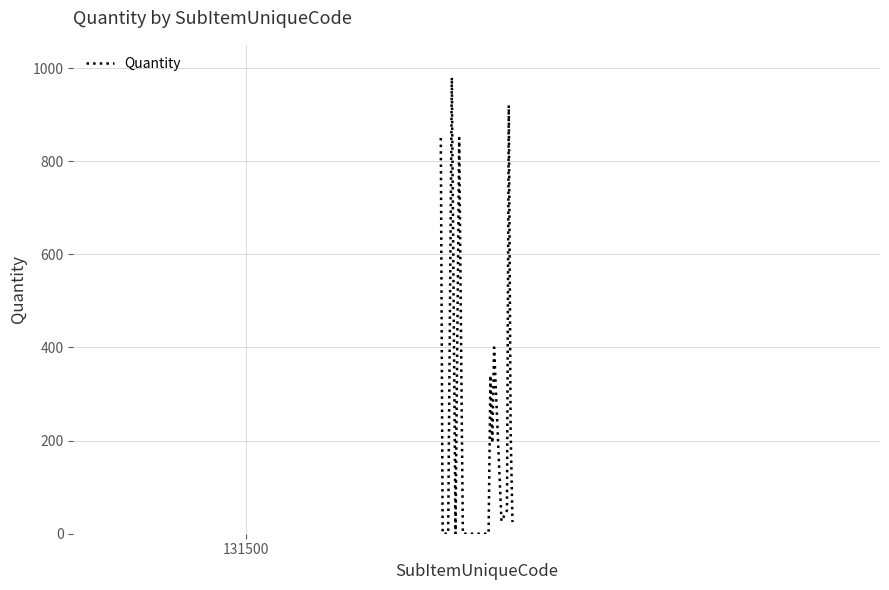

What is the difference between the maximum and minimum values?

980